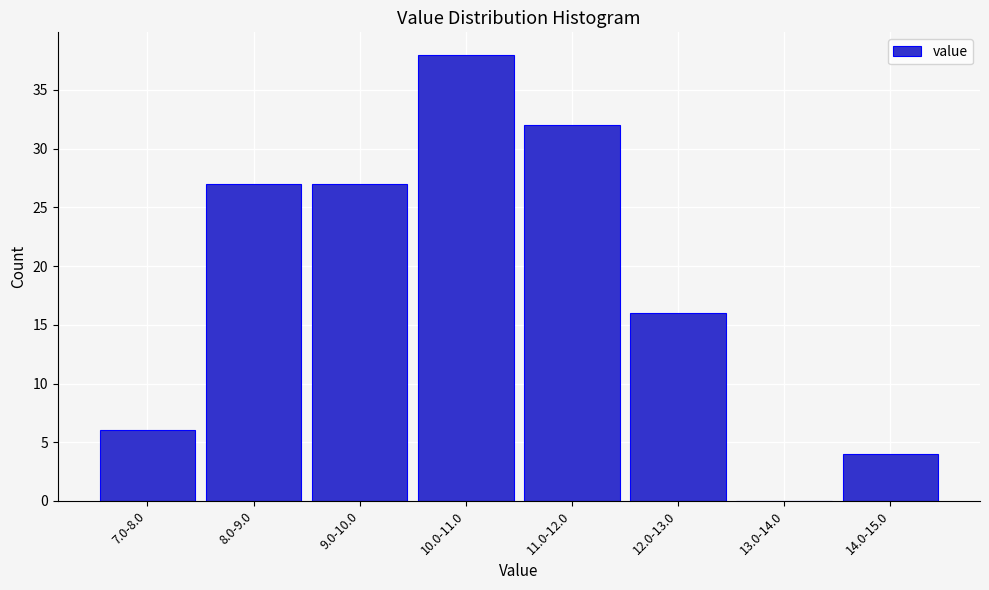

Reading left to right, transcribe all the data shown in this chart.

7.0-8.0=6	8.0-9.0=27	9.0-10.0=27	10.0-11.0=38	11.0-12.0=32	12.0-13.0=16	13.0-14.0=0	14.0-15.0=4